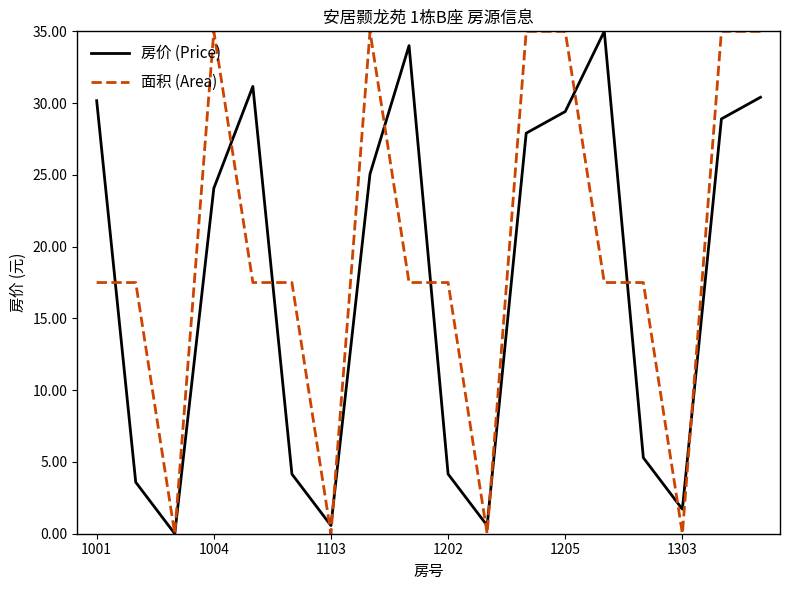

What is the highest value of the 房价 (Price) series?

35.0